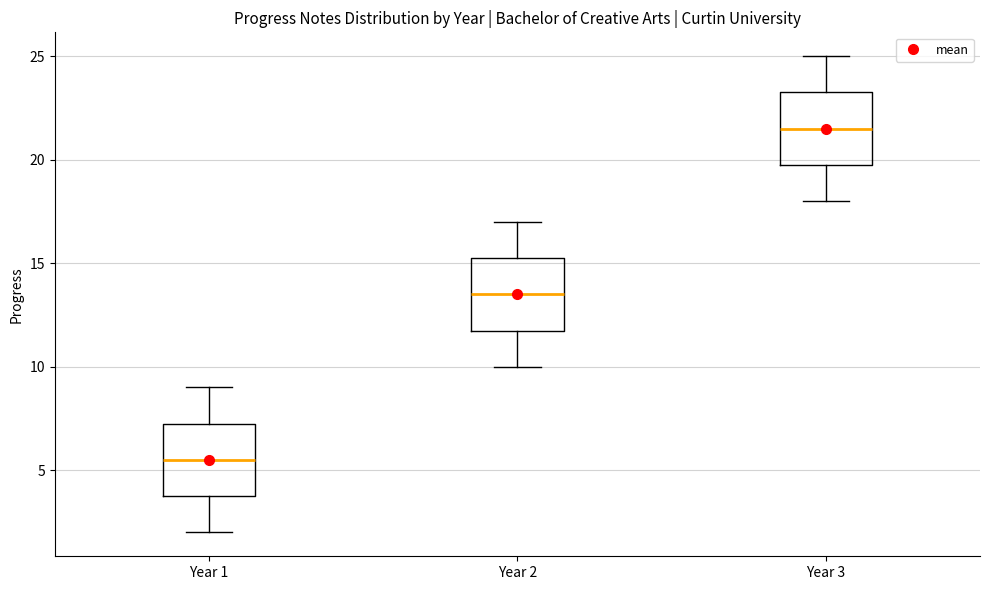

Reading left to right, read every box against the y-axis: the position of its median line, the range the box covers, and the ends of its whiskers. The values are not printed on the chart, so give them approximately, as read against the axis.

Year 1: median 5.5, box 4.0 to 7.5, whiskers 2.0 to 9.0
Year 2: median 13.5, box 12.0 to 15.5, whiskers 10.0 to 17.0
Year 3: median 21.5, box 20.0 to 23.5, whiskers 18.0 to 25.0